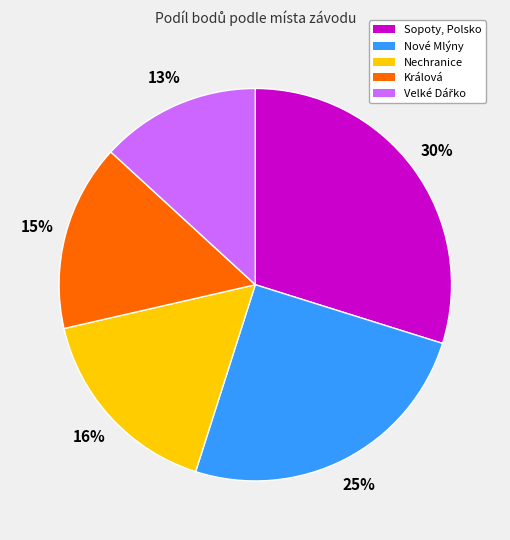

The Králová slice represents 22% of the pie. True or false?

False